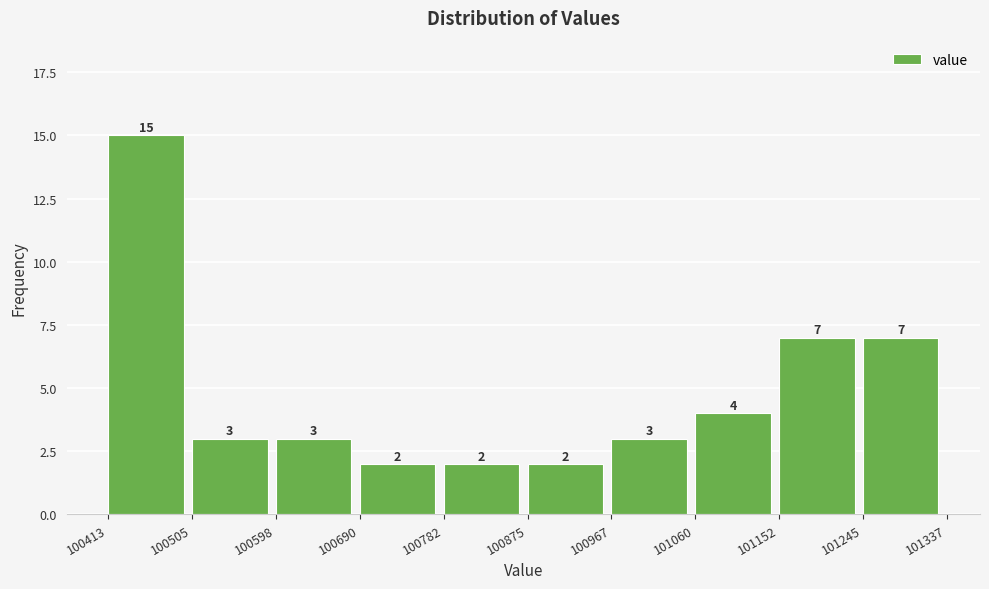

Over which range of the x-axis is the bar tallest?

100413 to 100505